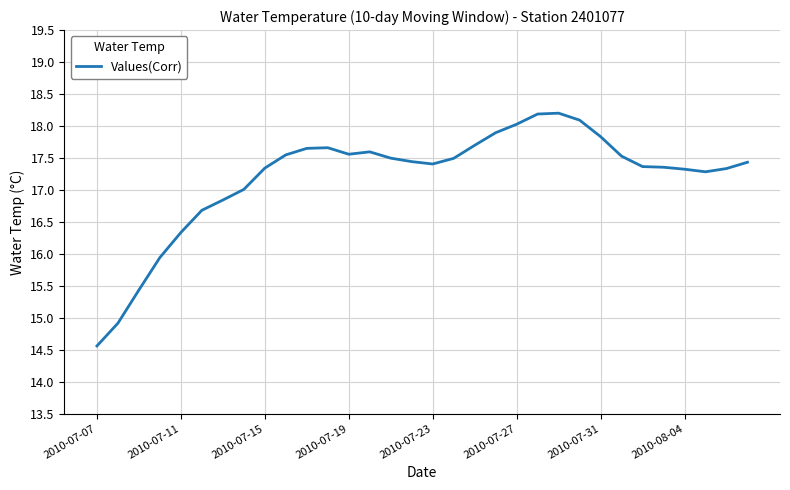

What is the sum of all values?

550.4